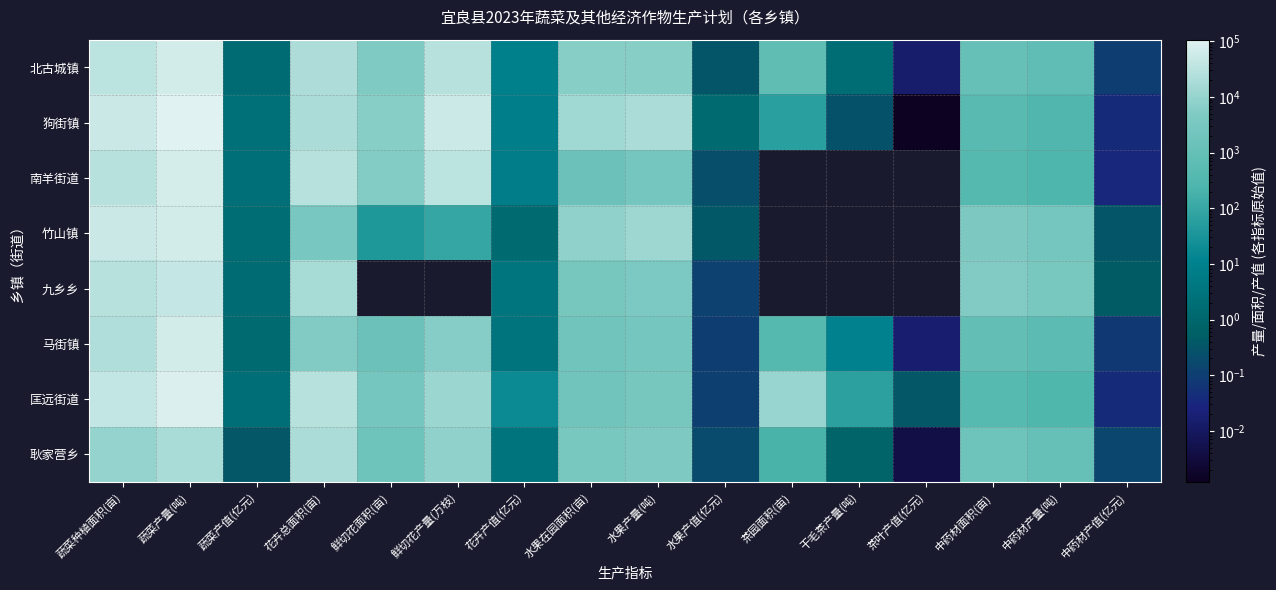

Is the value of 北古城镇 at 鲜切花面积(亩) greater than the value of 匡远街道 at 蔬菜种植面积(亩)?

No